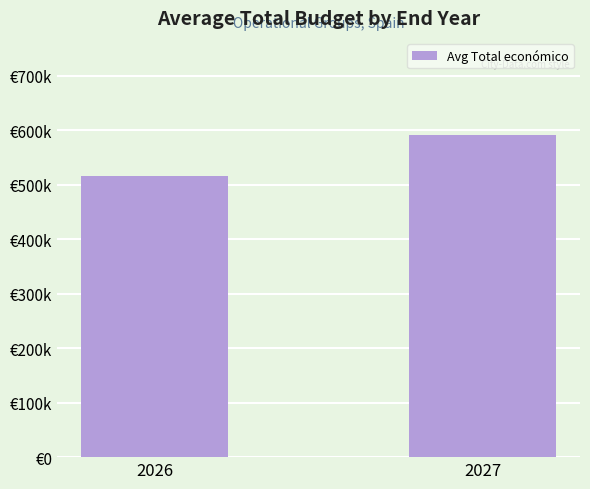

List the labels in order of value, smallest first.

2026, 2027